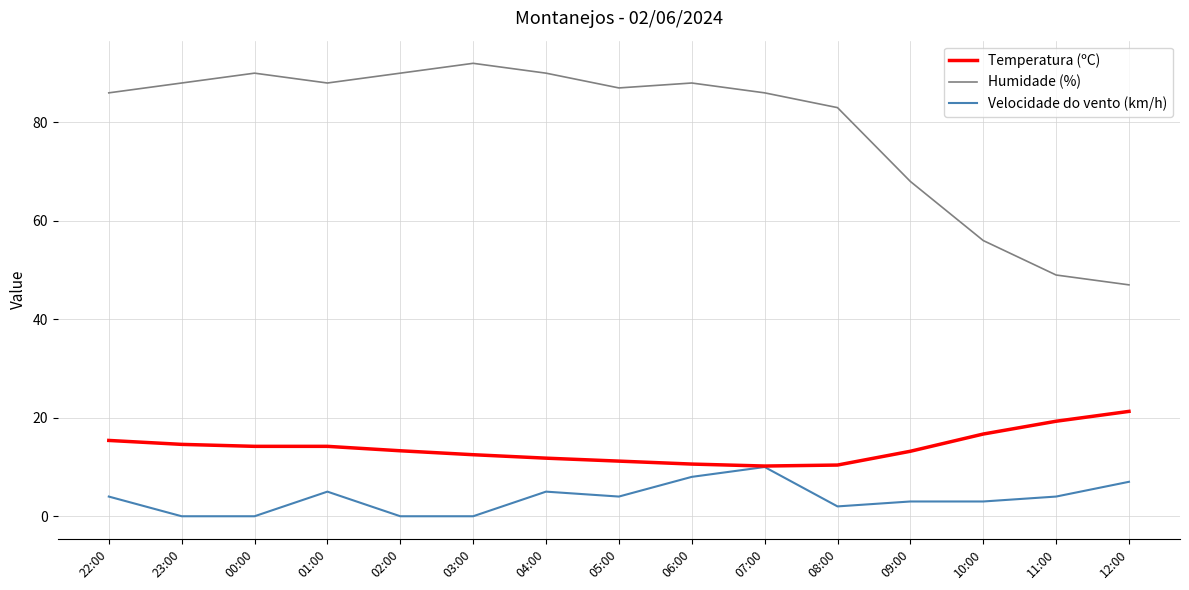

Read the Temperatura (ºC) value at 23:00.

14.6